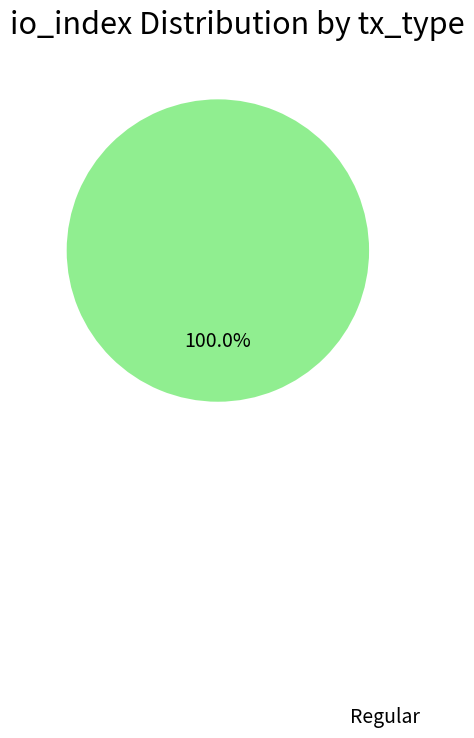

Does any single category account for the majority?

Yes